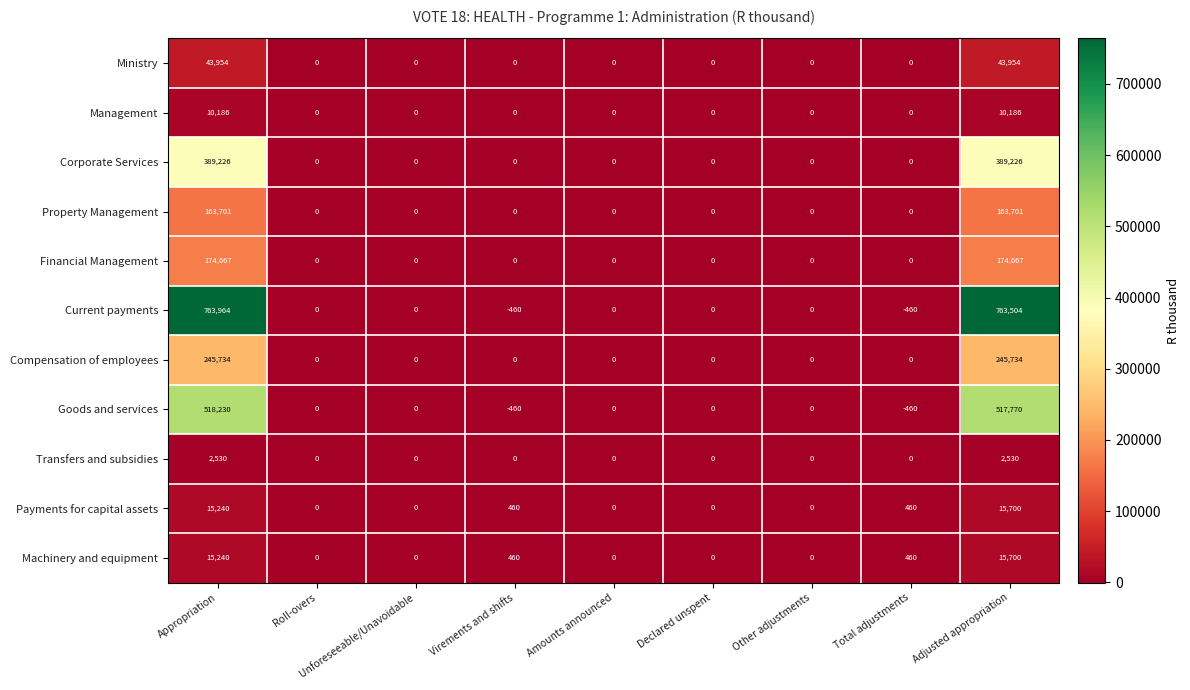

What is the highest value of the Management series?

10186